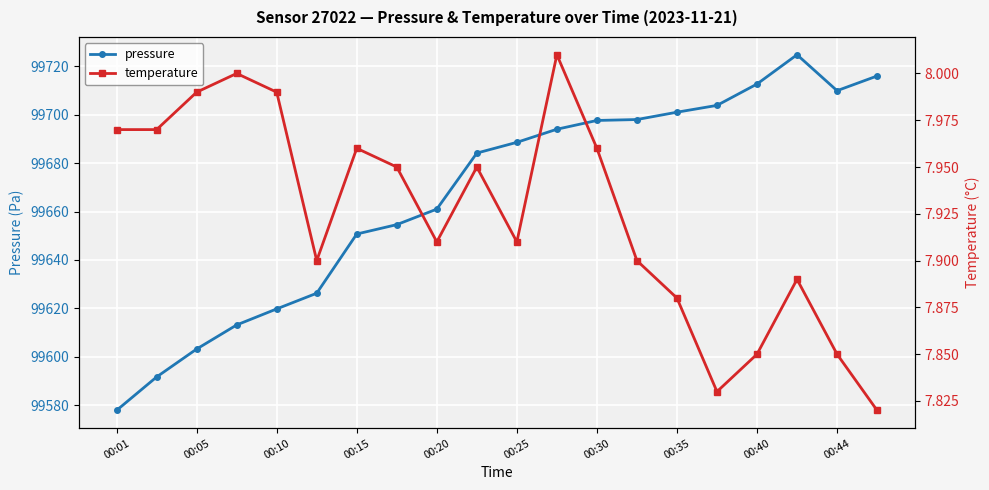

True or false: pressure has more than 0 interior local peaks.

True